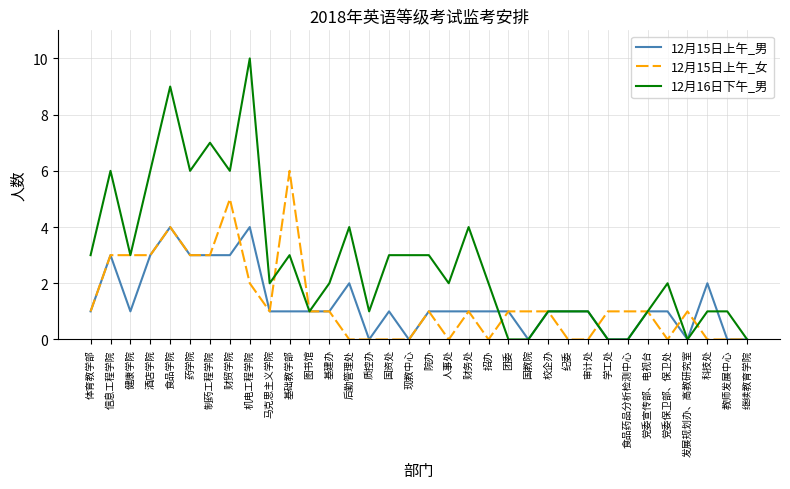

Which series has the largest total across all categories?

12月16日下午_男